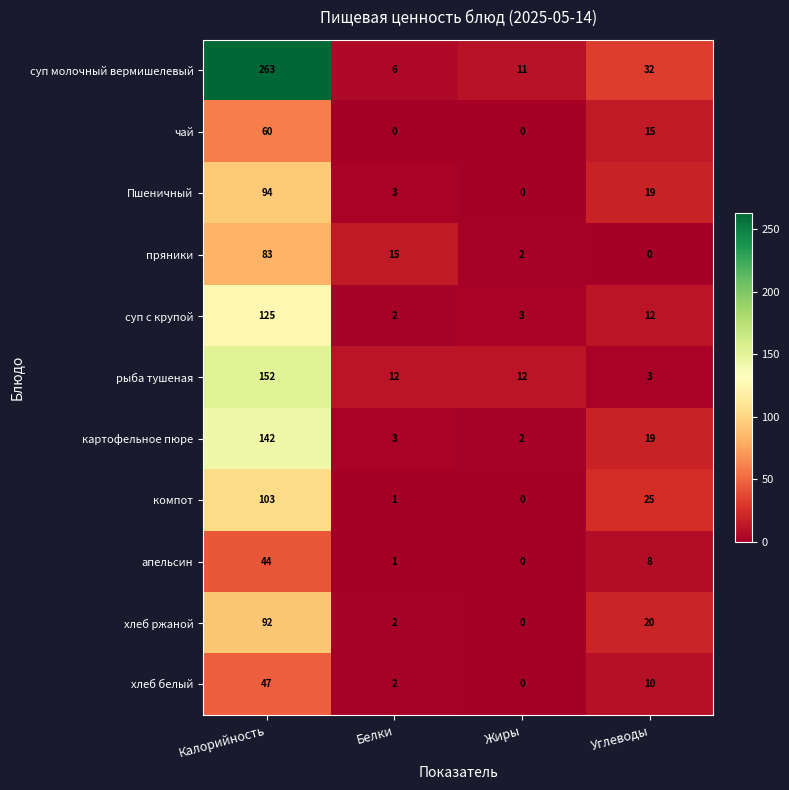

Where does the Пшеничный series first go above 19?

Калорийность